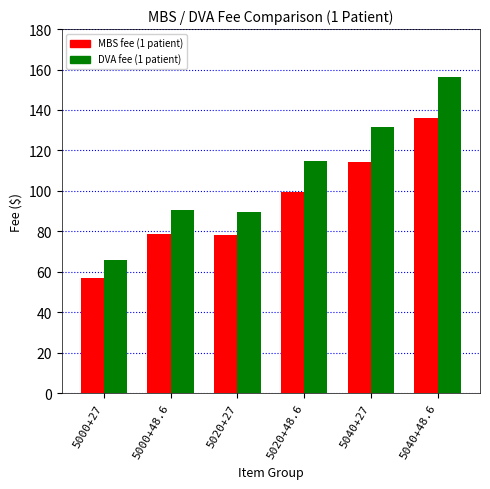

At which category does the chart reach its peak across all series?

5040+48.6